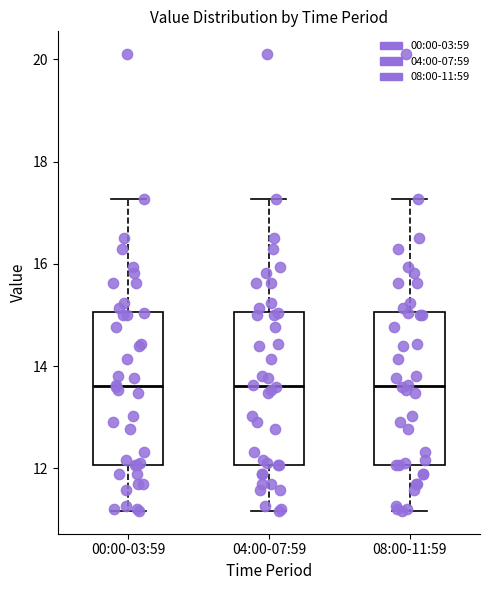

Reading left to right, read every box against the y-axis: the position of its median line, the range the box covers, and the ends of its whiskers. The values are not printed on the chart, so give them approximately, as read against the axis.

00:00-03:59: median 13.6, box 12.0 to 15.0, whiskers 11.2 to 17.2
04:00-07:59: median 13.6, box 12.0 to 15.0, whiskers 11.2 to 17.2
08:00-11:59: median 13.6, box 12.0 to 15.0, whiskers 11.2 to 17.2